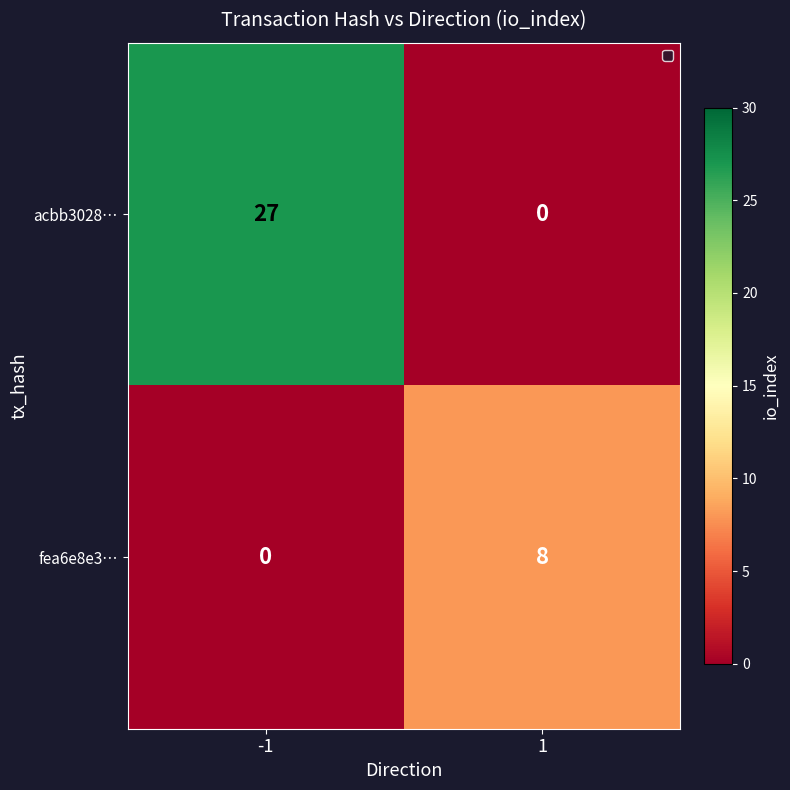

Rank the series by their average value, from highest to lowest.

acbb3028…, fea6e8e3…